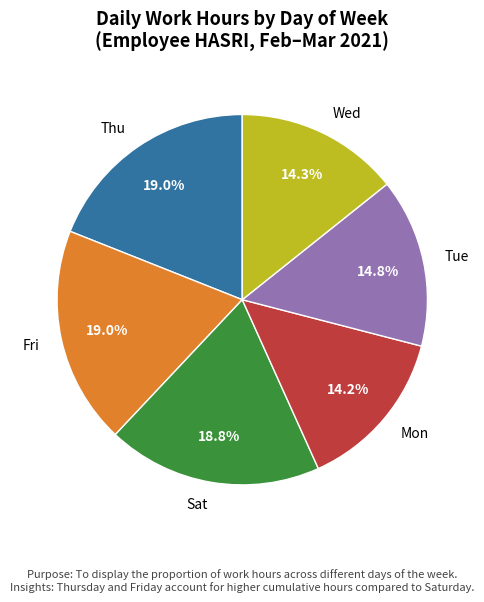

Does any single category account for the majority?

No